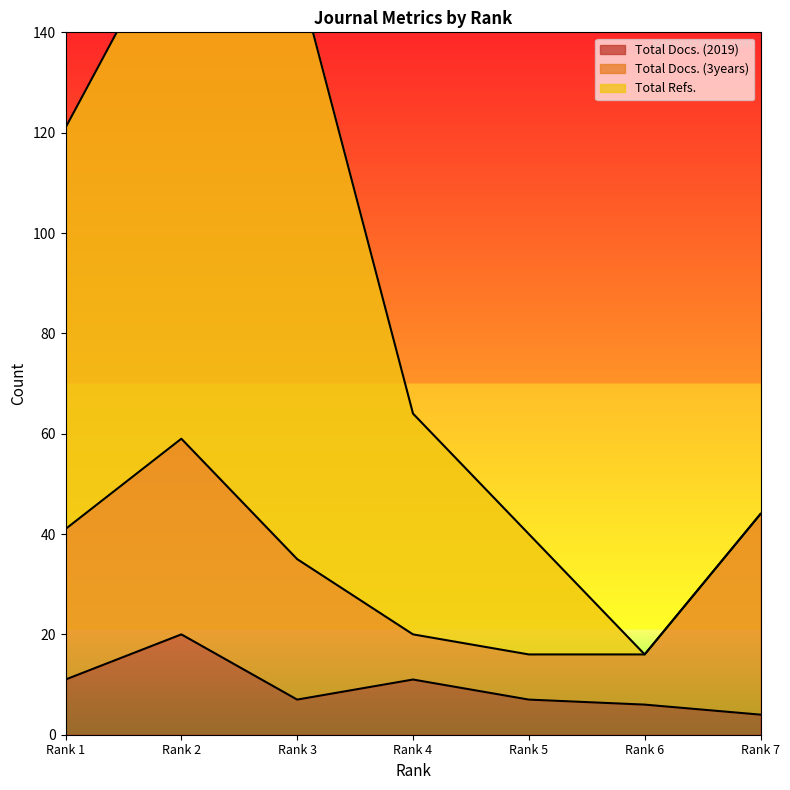

Which category has the lowest value in the Total Docs. (2019) series?

Rank 7